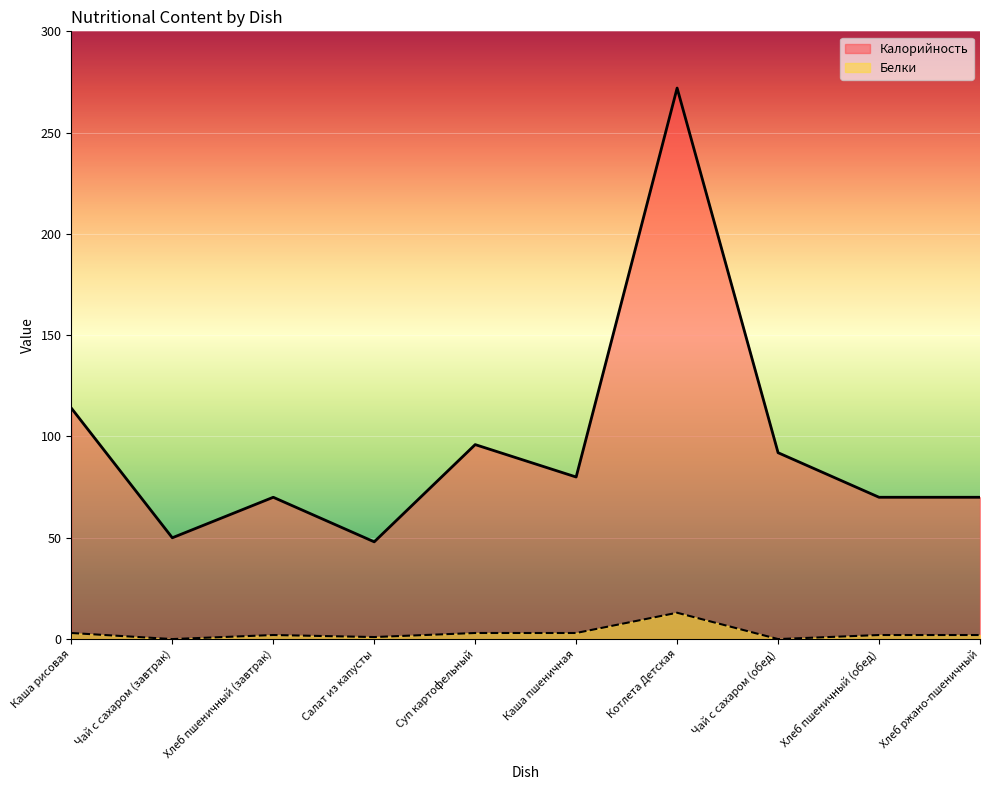

What is the difference between the Белки values at Хлеб ржано-пшеничный and Чай с сахаром (завтрак)?

2